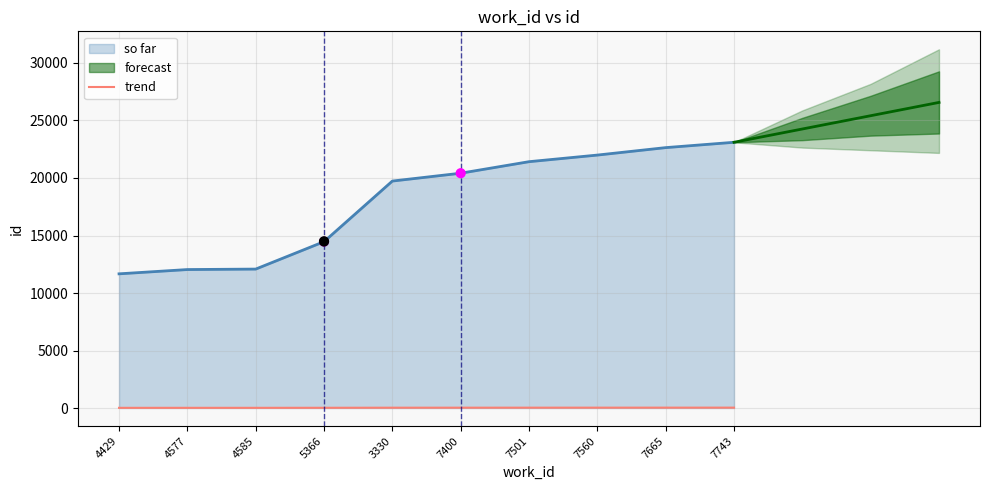

Between 4429 and 7665, which is larger?

7665